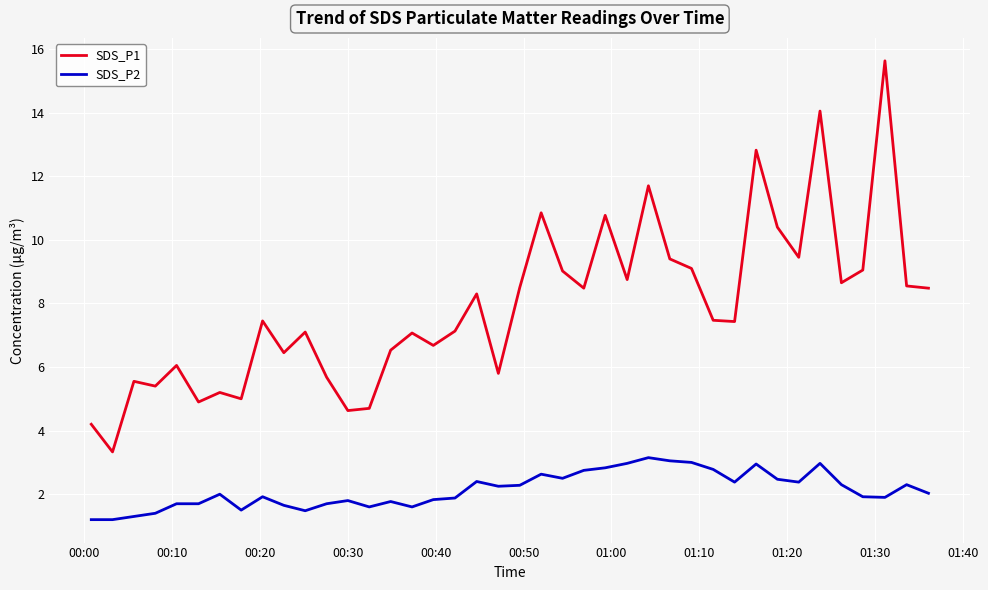

Which series has the widest spread of values?

SDS_P1